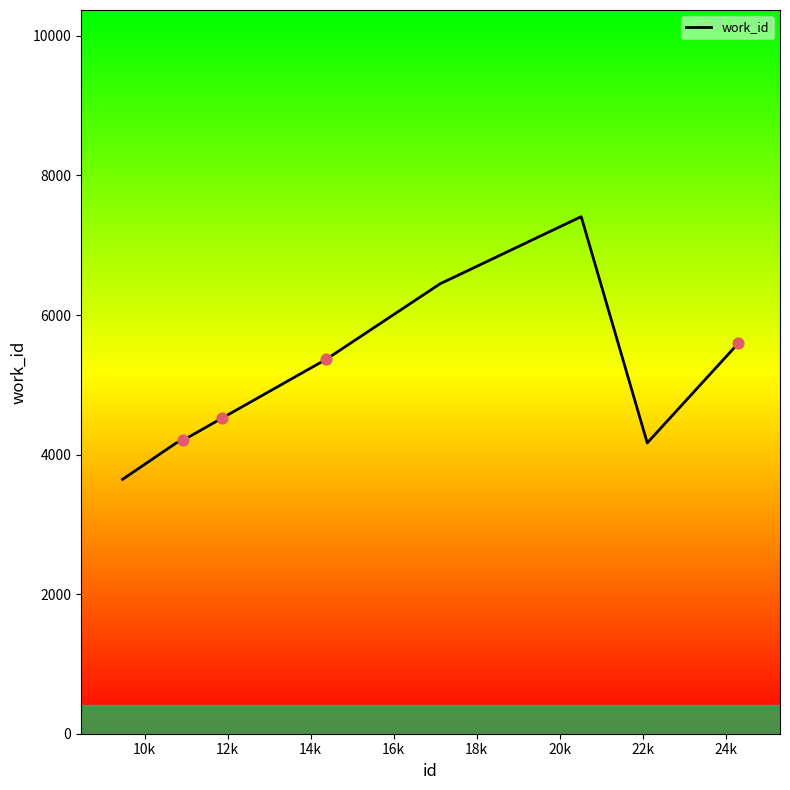

What is the difference between the maximum and minimum values?

3763